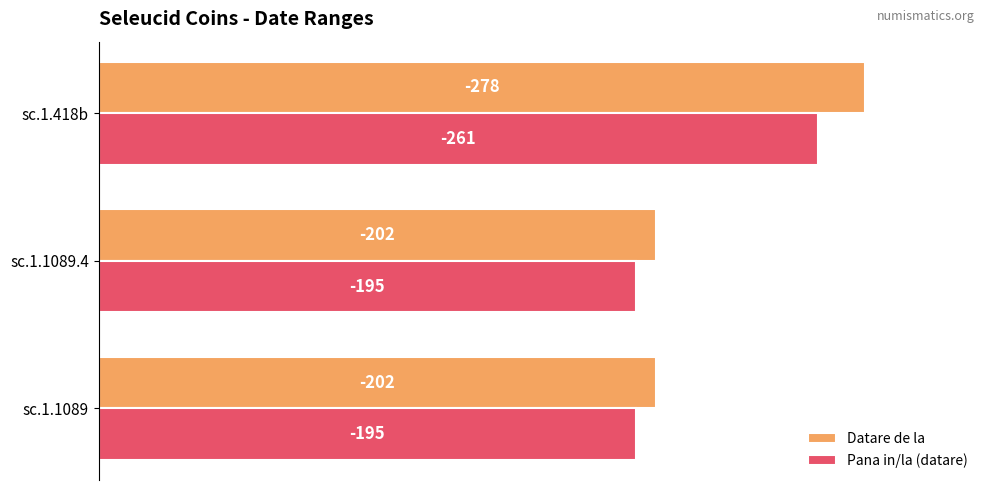

What are all the series names shown in the legend?

Datare de la, Pana in/la (datare)